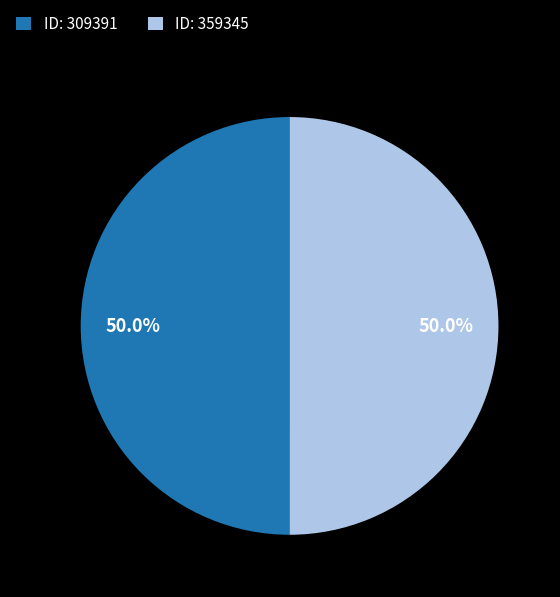

What portion of the pie excludes ID: 309391?

50.0%